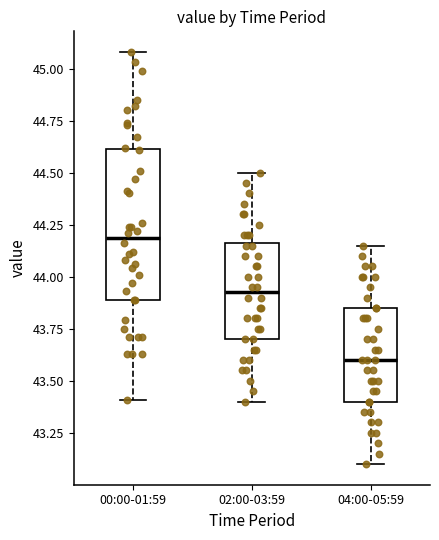

Where is the lower edge of the box for 04:00-05:59 on the y-axis? The values are not printed on the chart, so give them approximately, as read against the axis.

43.40